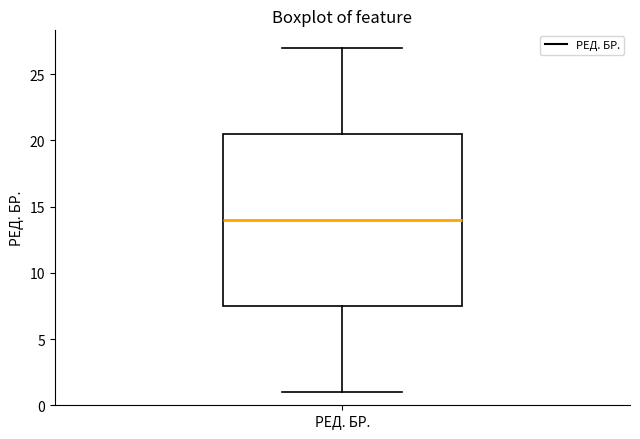

Read this box plot against the y-axis: the position of the median line, the range covered by the box, and the ends of both whiskers. The values are not printed on the chart, so give them approximately, as read against the axis.

median 14.0, box 7.5 to 20.5, whiskers 1.0 to 27.0